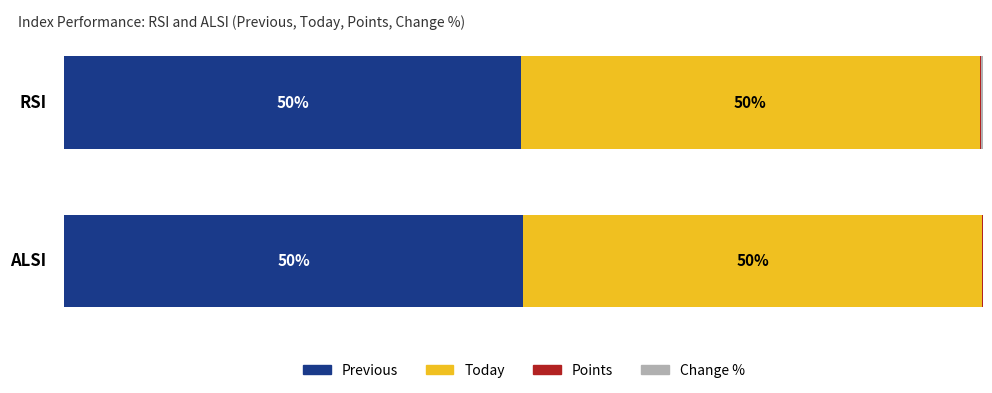

What is the sum of all Today values?

99.9